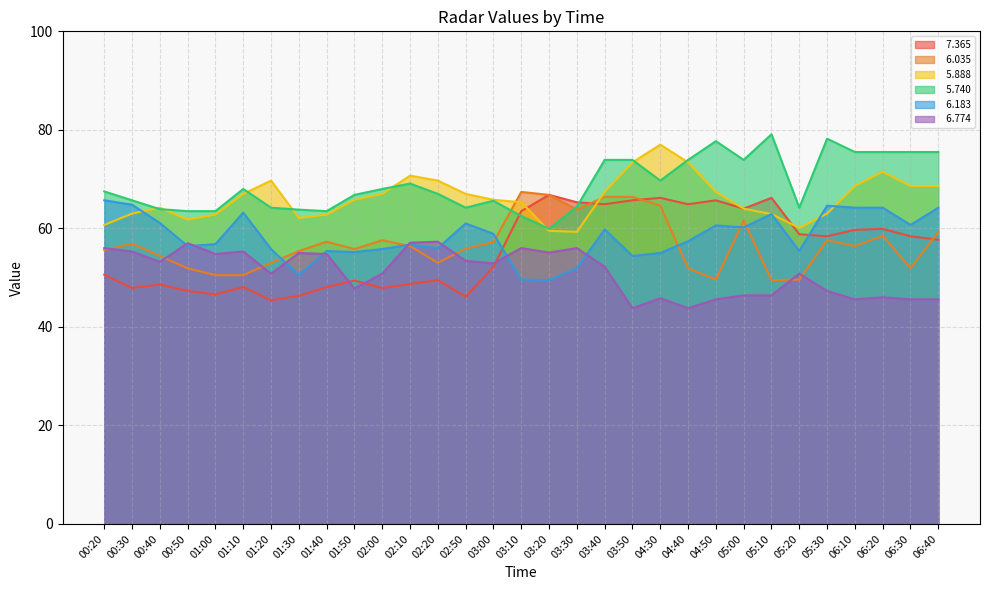

Does the chart display data point markers on the line(s)?

No